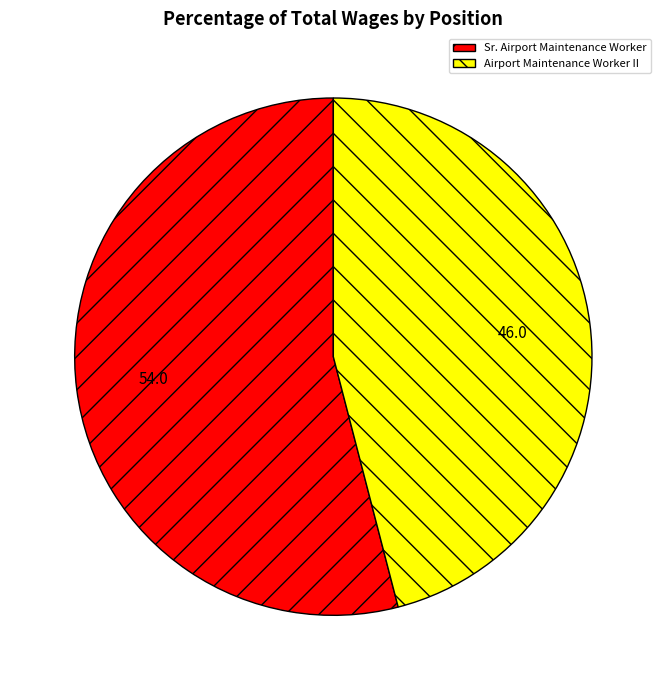

What is the largest slice in the pie chart?

Sr. Airport Maintenance Worker